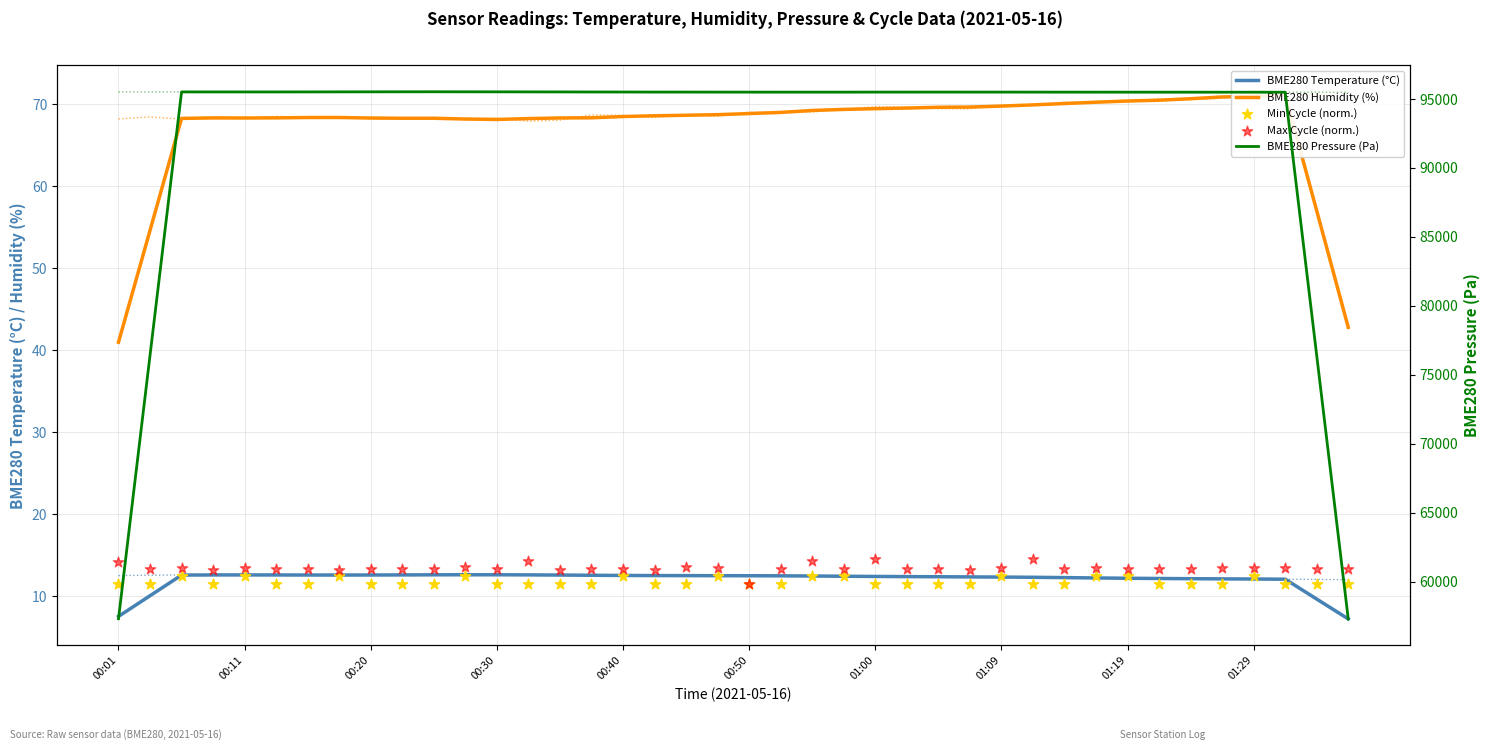

What is the total value across all series at 14?

95610.5